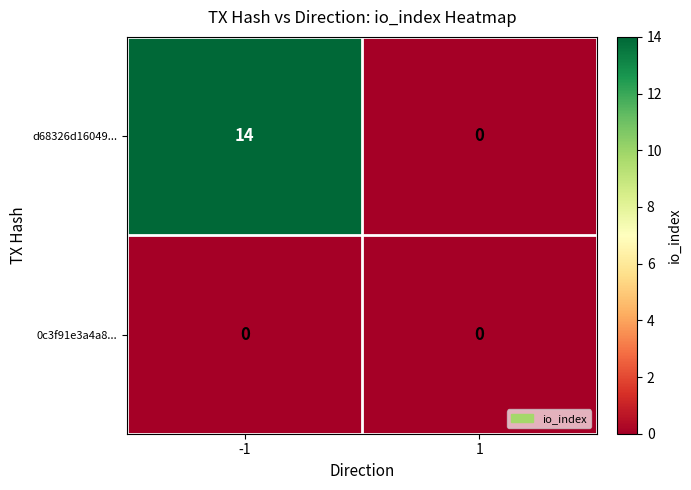

Rank the series at -1 from highest to lowest value.

d68326d16049..., 0c3f91e3a4a8...